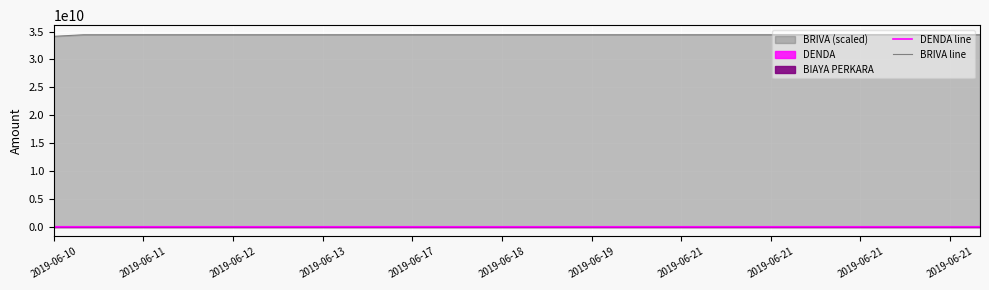

What is the spread (max minus min) of values at 20?

34432434948.1